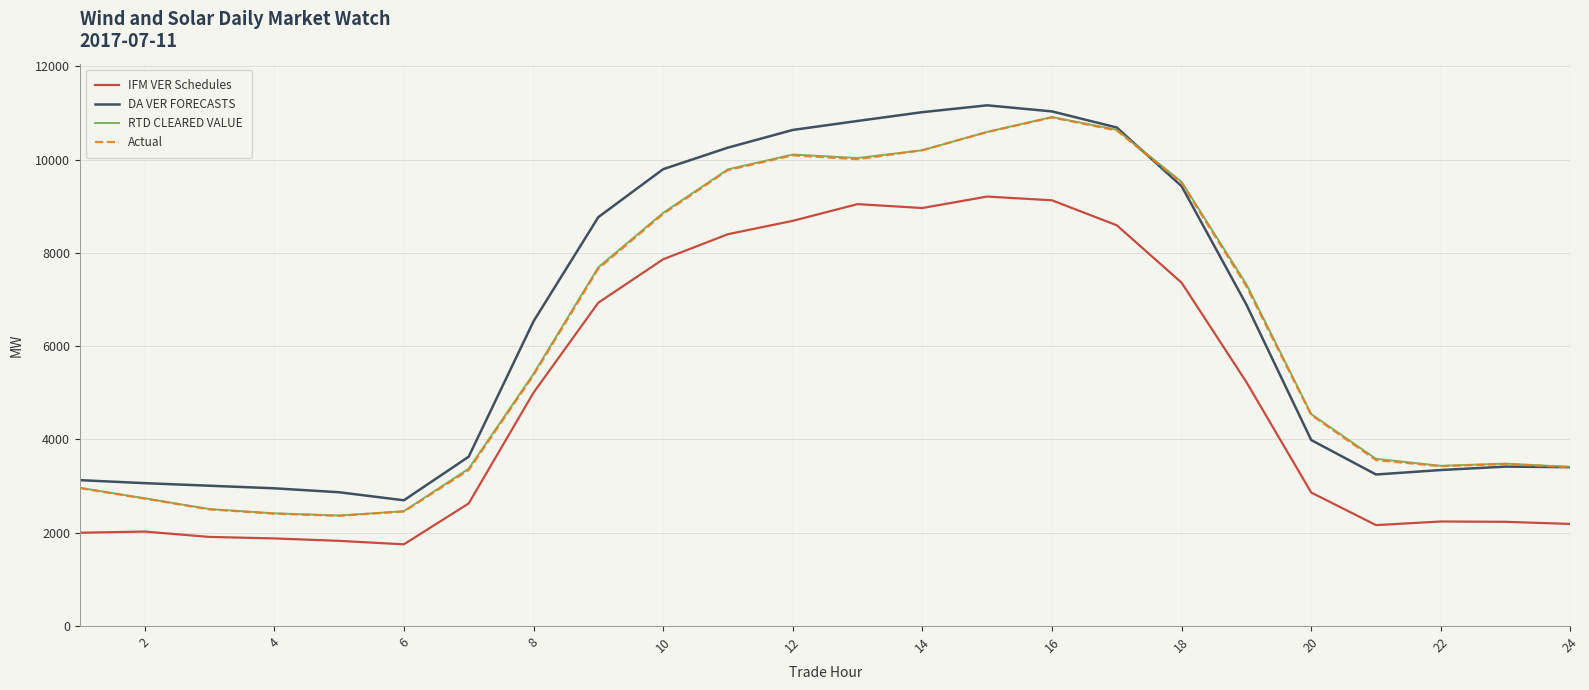

True or false: DA VER FORECASTS and IFM VER Schedules cross at least once.

False